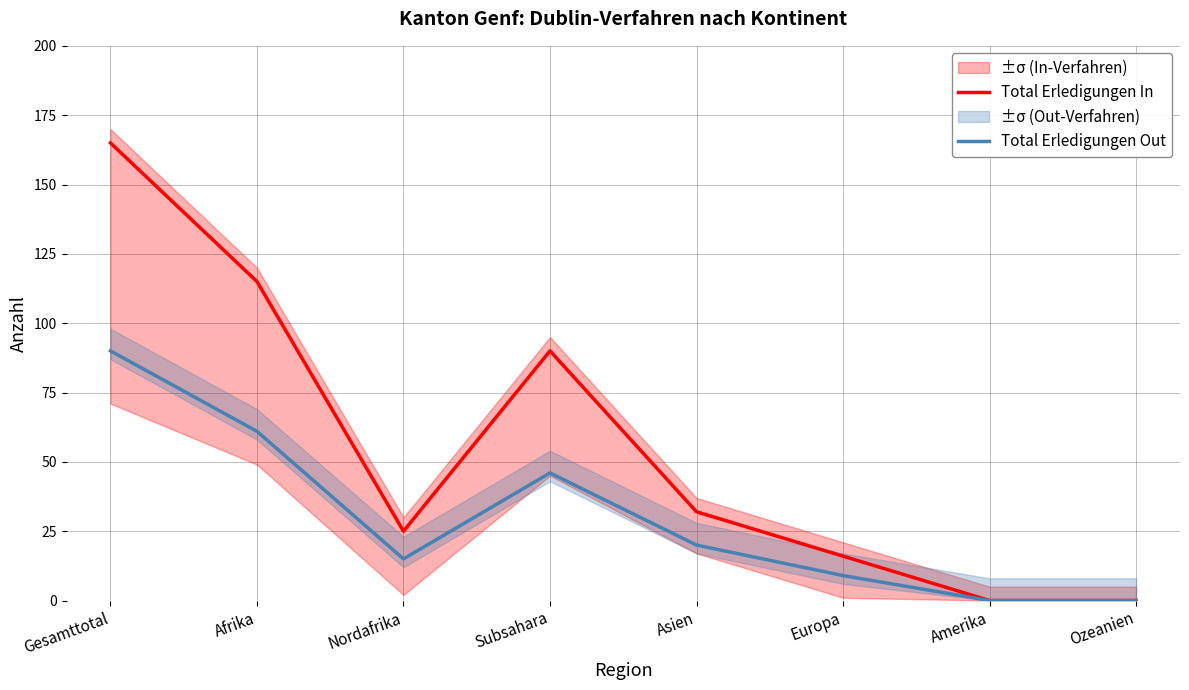

Is this an area chart (filled region under the line)?

No